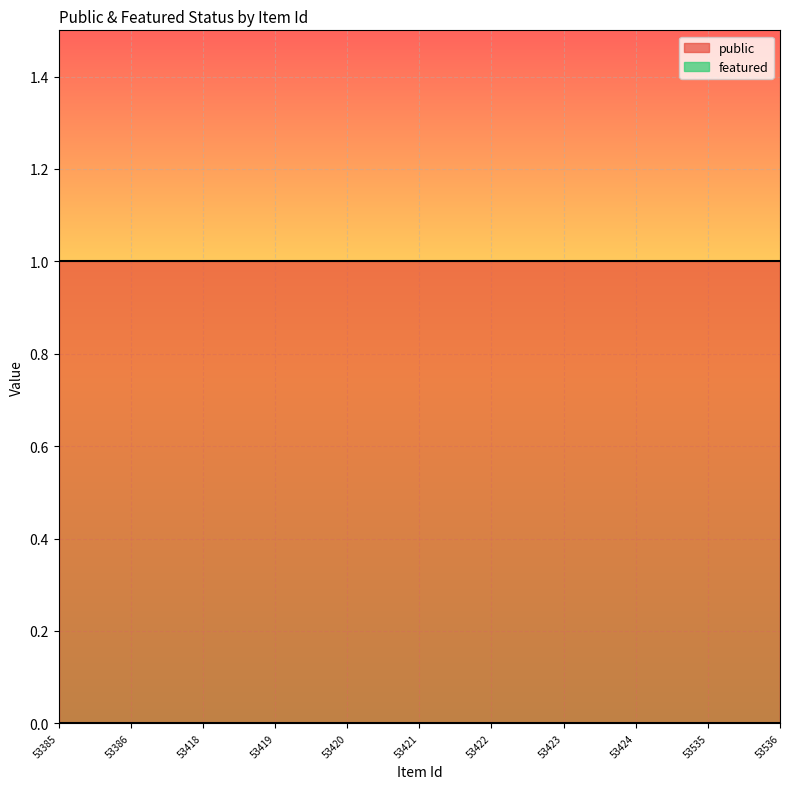

Between 53386 and 53535, which is larger?

53386